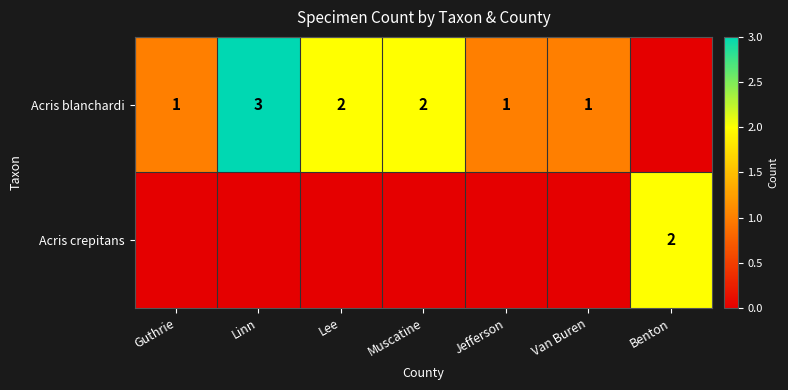

What is the sum of the Acris blanchardi values at Guthrie and Lee?

3